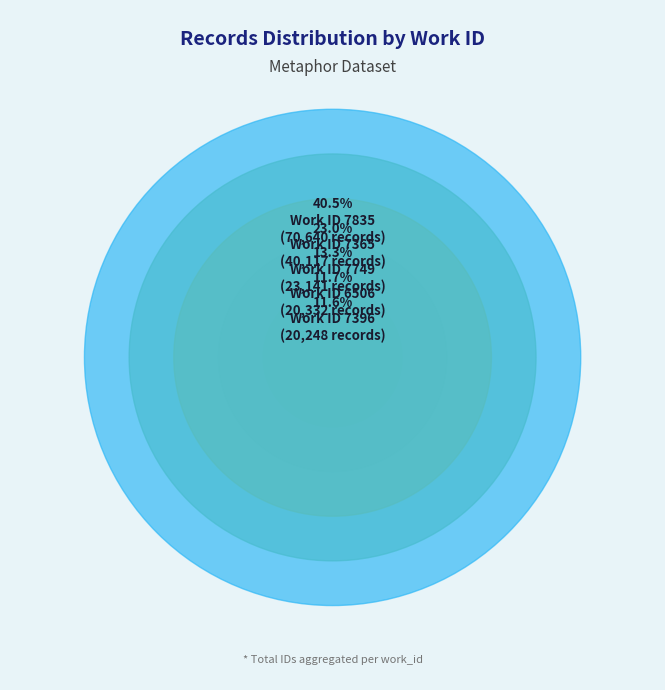

To the nearest percent, what portion does 7835 represent?

40%